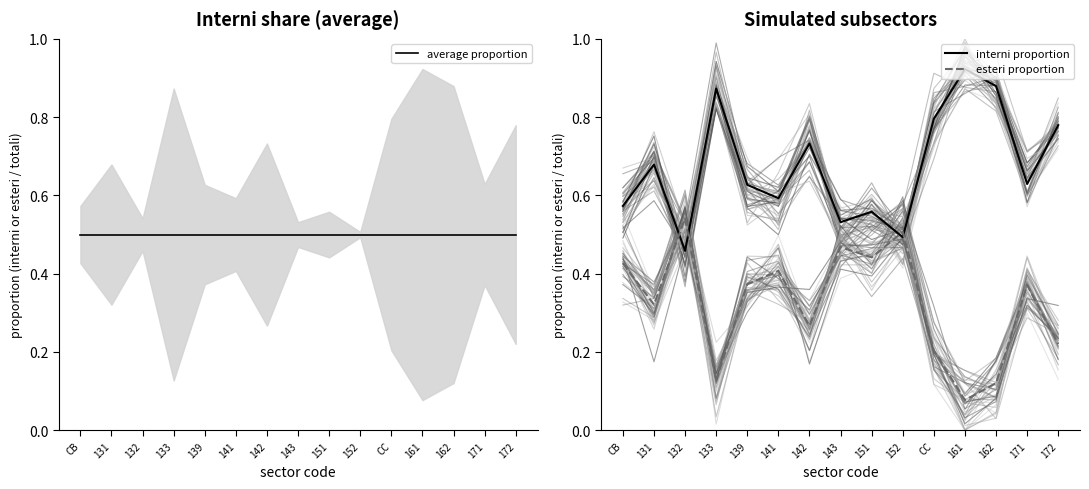

Which series has the widest spread of values?

interni proportion